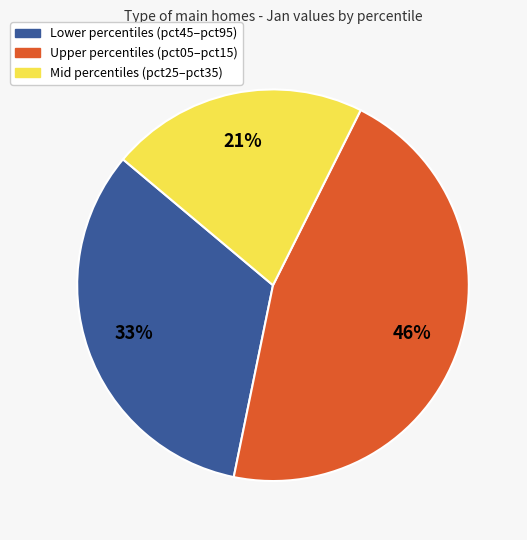

To the nearest percent, what is the difference between the largest and smallest slice percentages?

25%